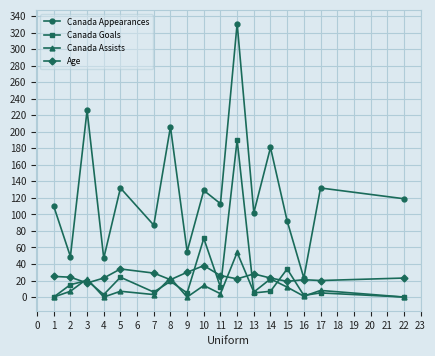

At 5, list the series in order from smallest to largest.

Canada Assists, Canada Goals, Age, Canada Appearances